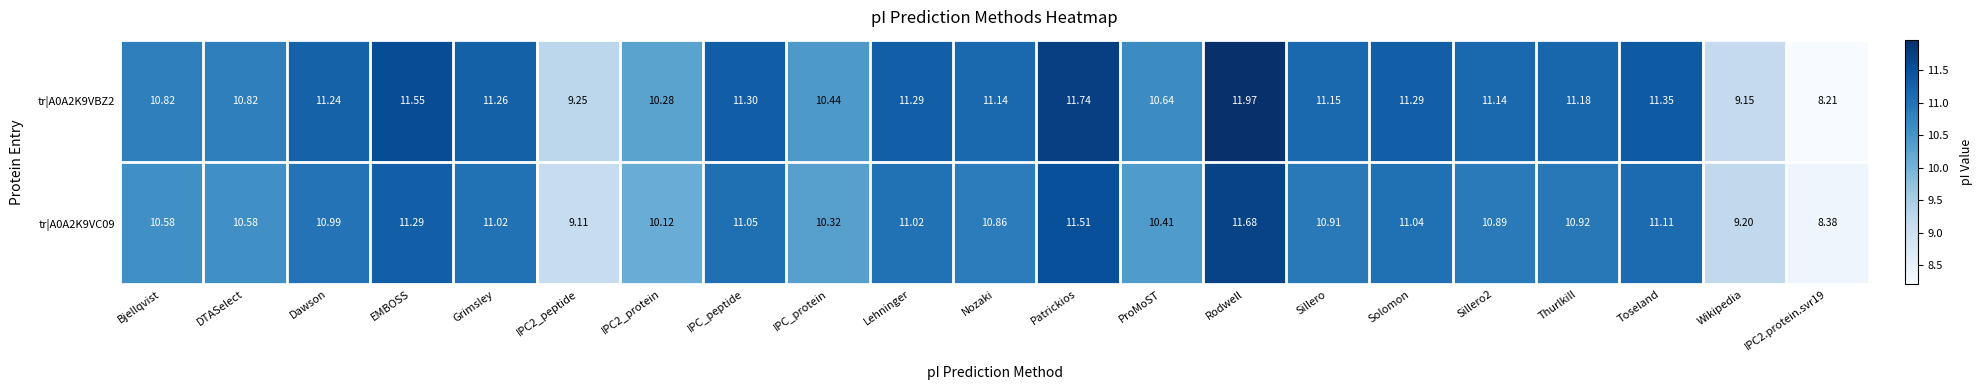

Which category has the highest value in the tr|A0A2K9VC09 series?

Rodwell